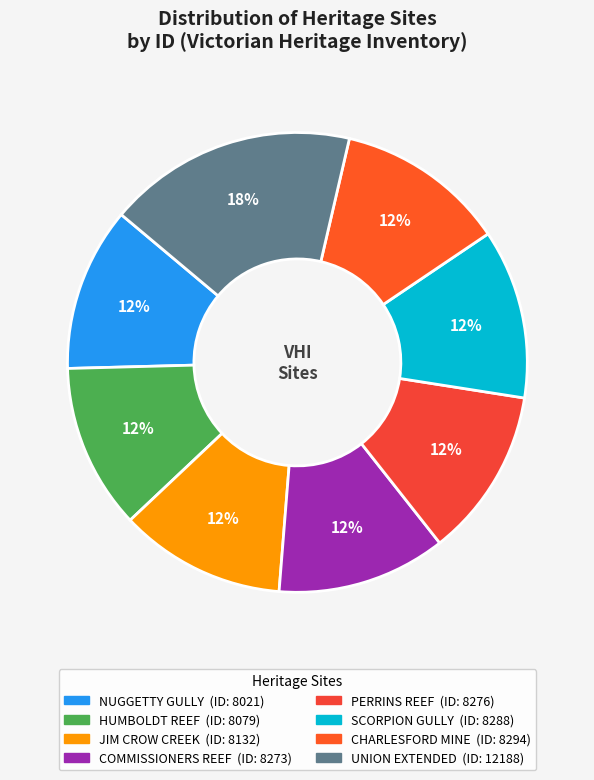

Count the number of slices in the pie.

8